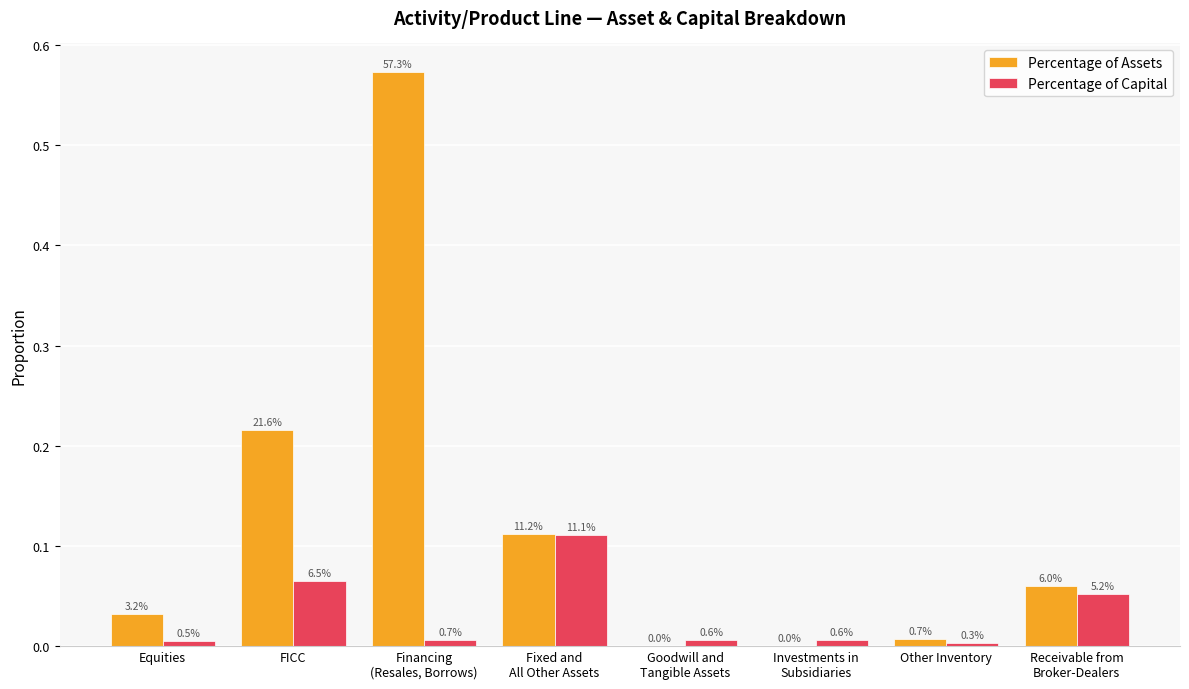

Rank the series by their maximum value, from highest to lowest.

Percentage of Assets, Percentage of Capital